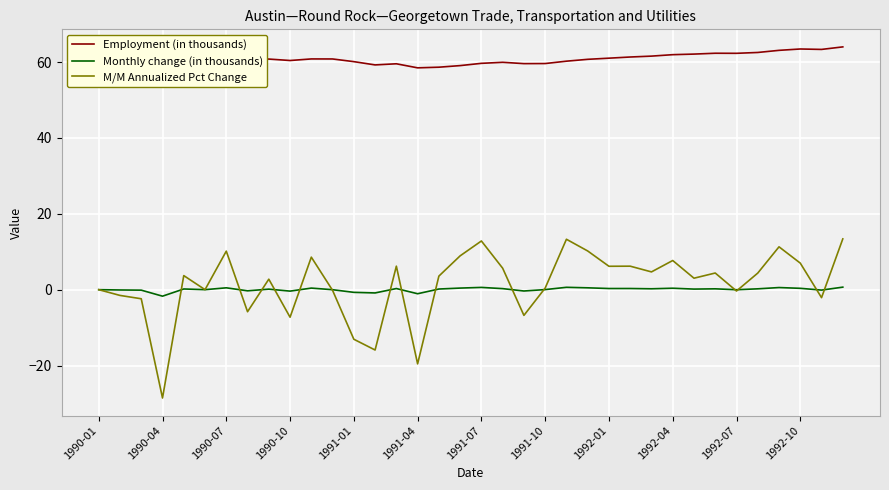

What is the smallest value displayed?

-28.6